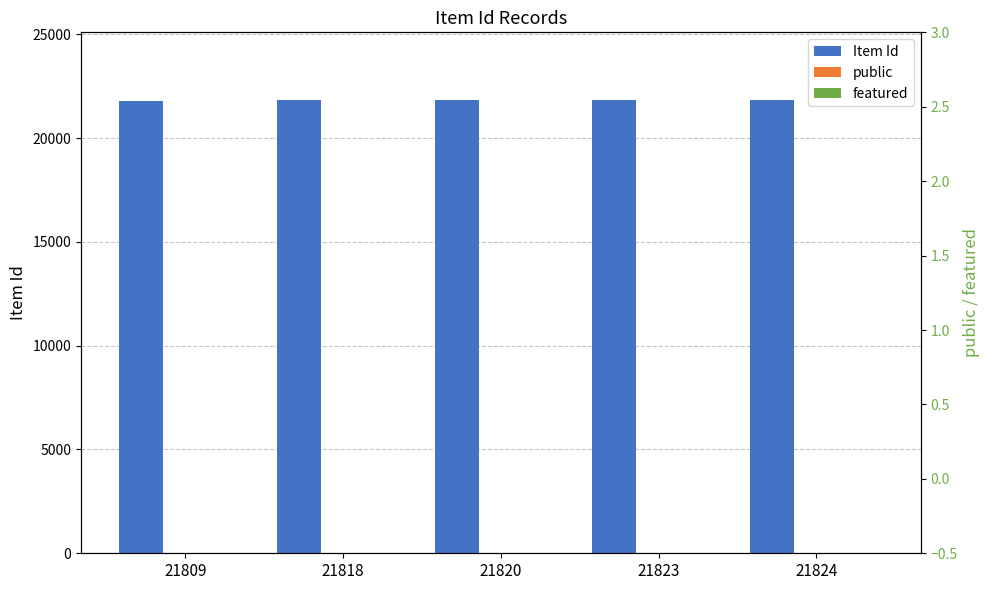

Are the bars grouped side by side (vs. stacked)?

Yes